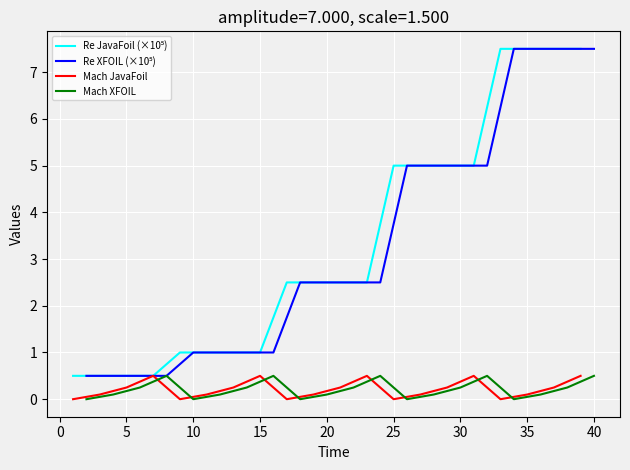

True or false: Mach XFOIL and Re JavaFoil (×10⁵) intersect in this chart.

False